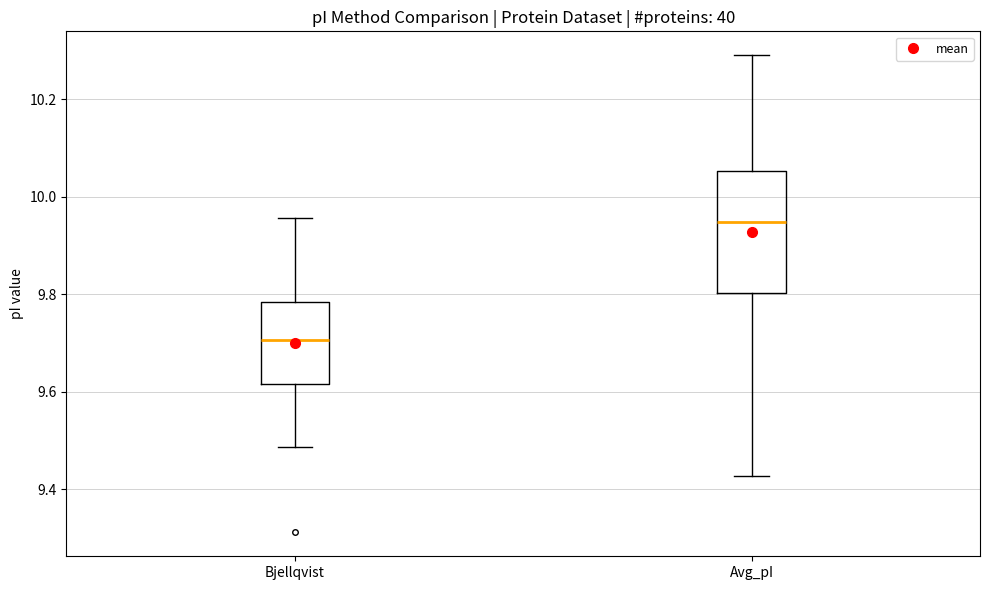

Where is the upper edge of the box for Avg_pI on the y-axis? The values are not printed on the chart, so give them approximately, as read against the axis.

10.06